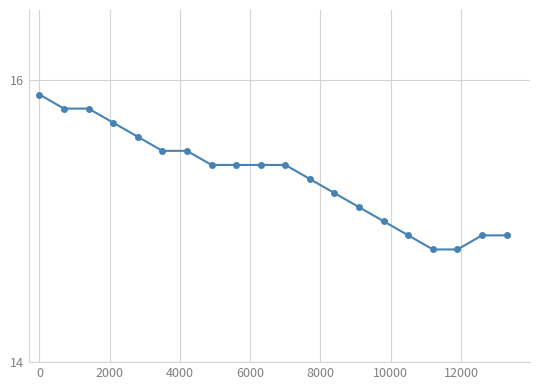

What is the value of the 11th point from the left?

15.4